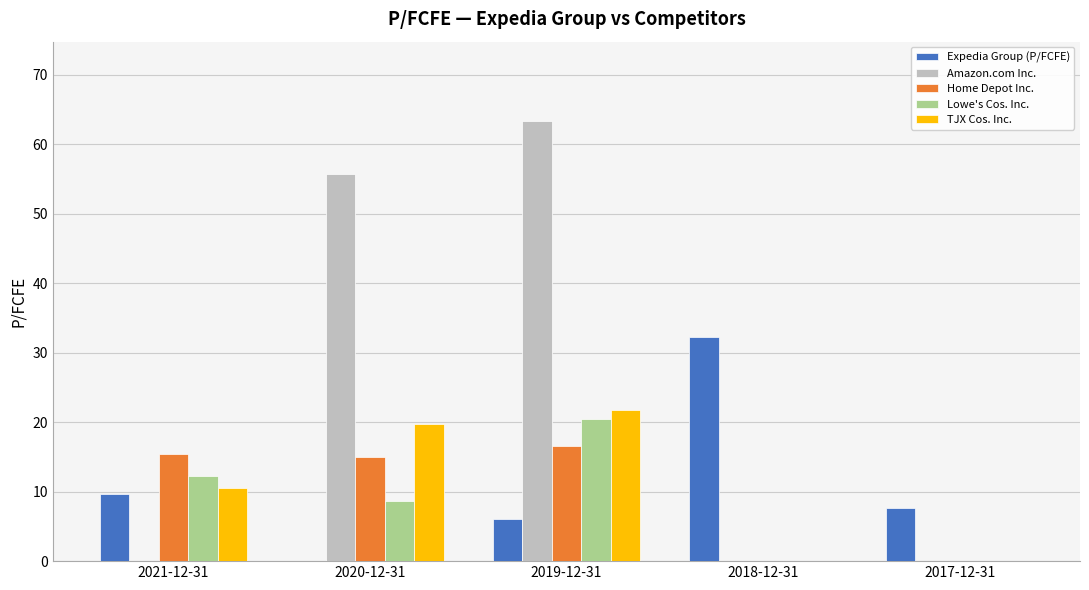

Are the bars horizontal?

No